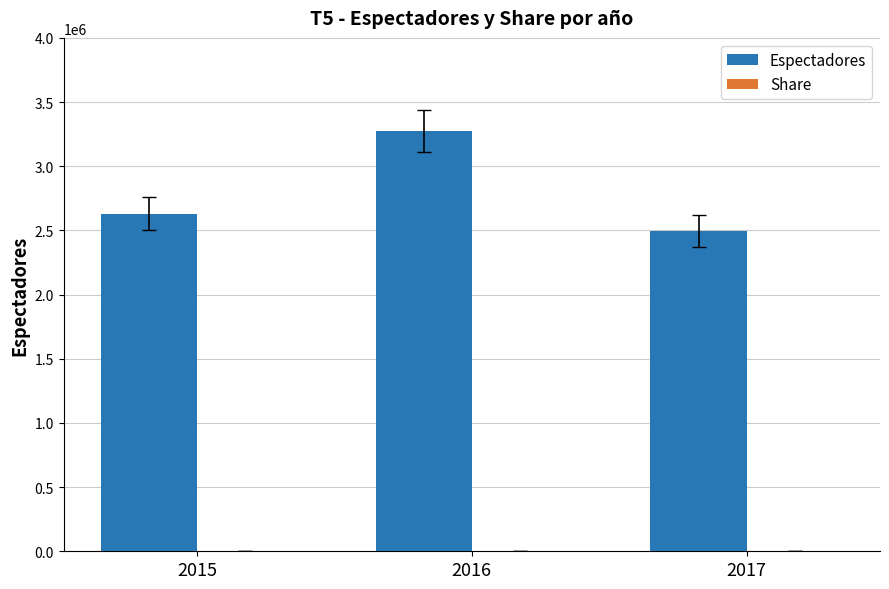

What is the total value across all series at 2017?

2495902.1